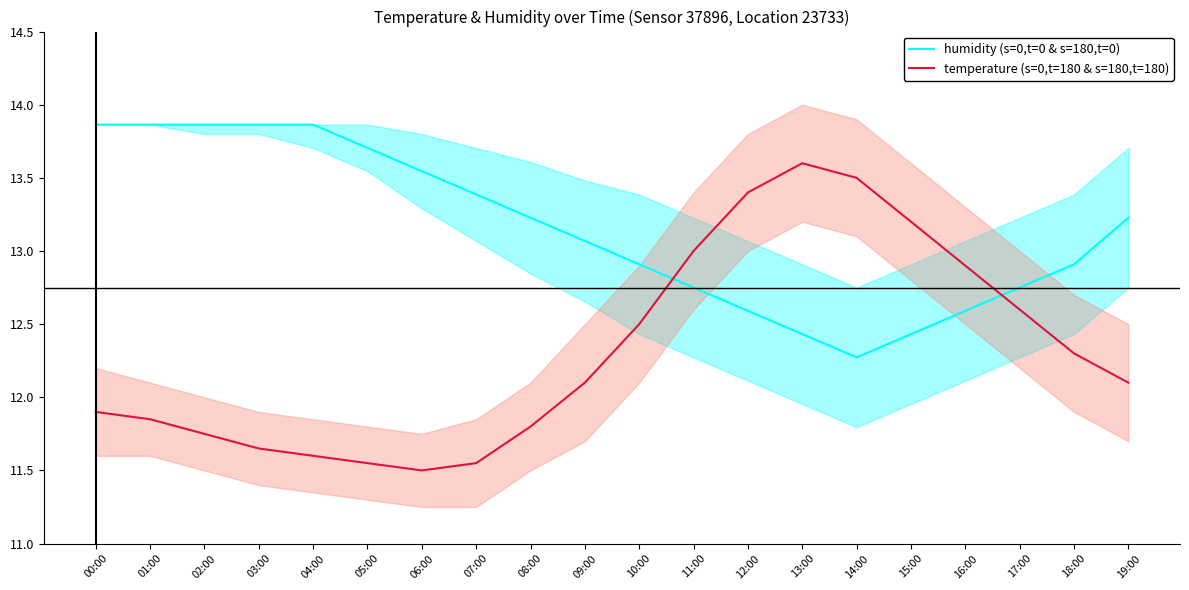

What position from the right is 10:00?

10